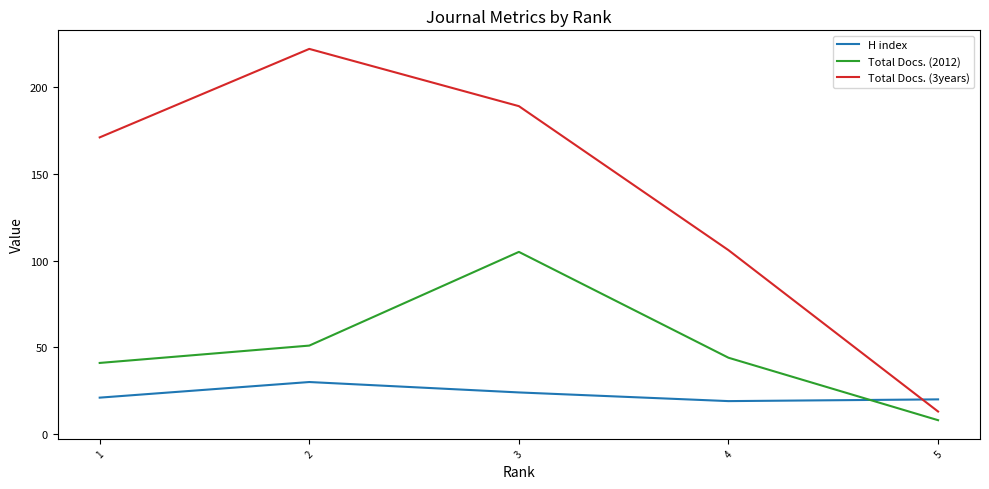

Is the value of H index at 5 greater than the value of Total Docs. (3years) at 2?

No